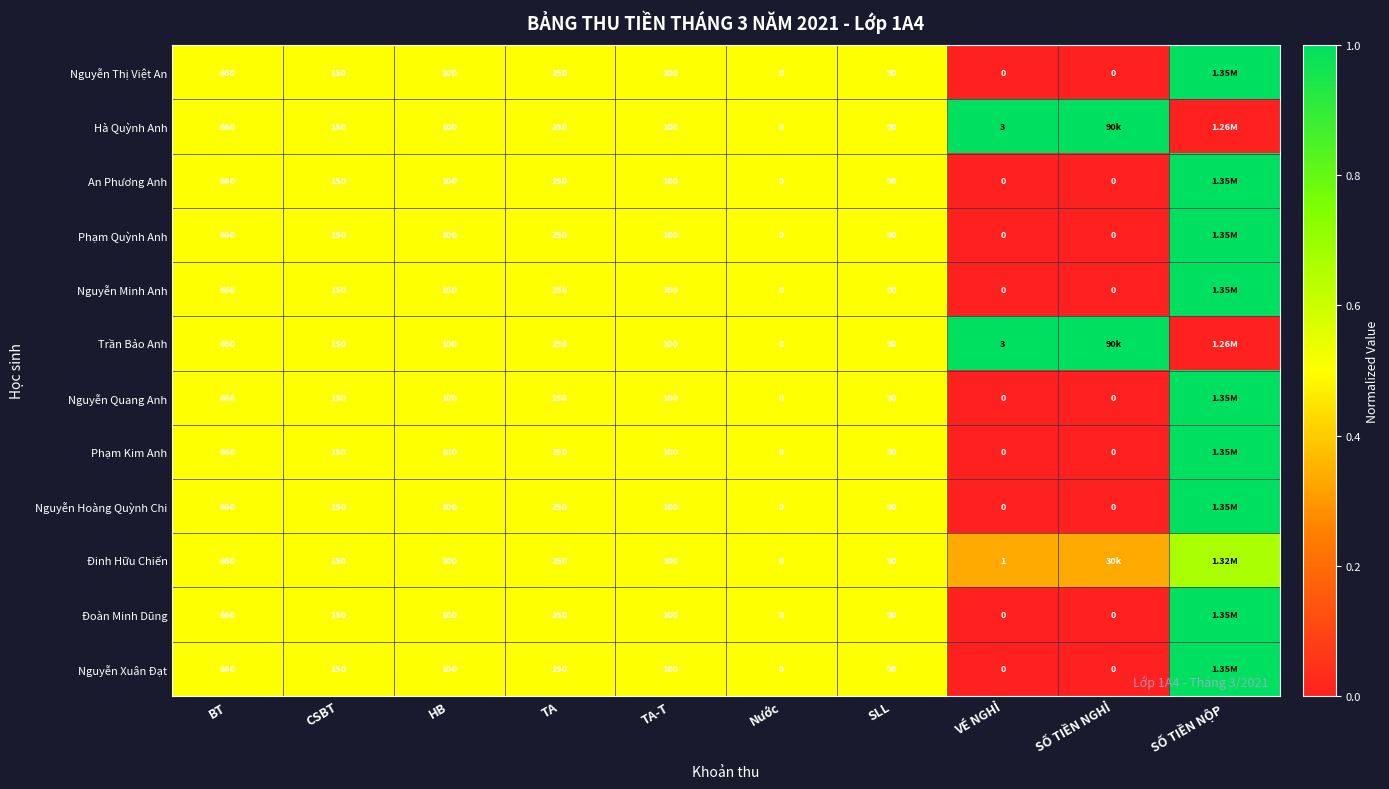

Is the value of Nguyễn Hoàng Quỳnh Chi at SỐ TIỀN NGHỈ greater than the value of Đoàn Minh Dũng at SLL?

No